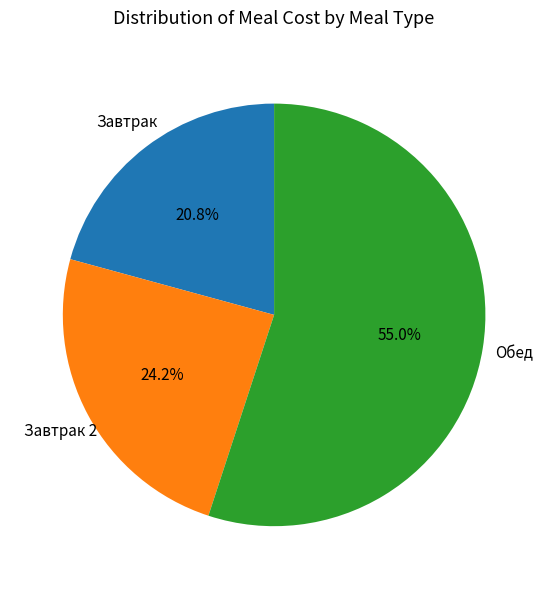

Is there a majority slice in this chart?

Yes